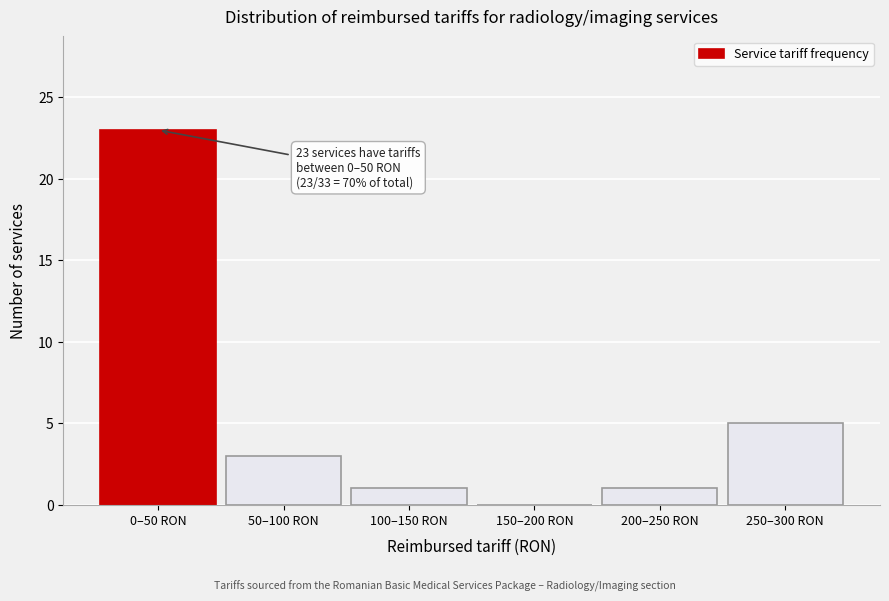

Reading right to left, list all the values displayed in this chart.

250–300 RON=5	200–250 RON=1	150–200 RON=0	100–150 RON=1	50–100 RON=3	0–50 RON=23